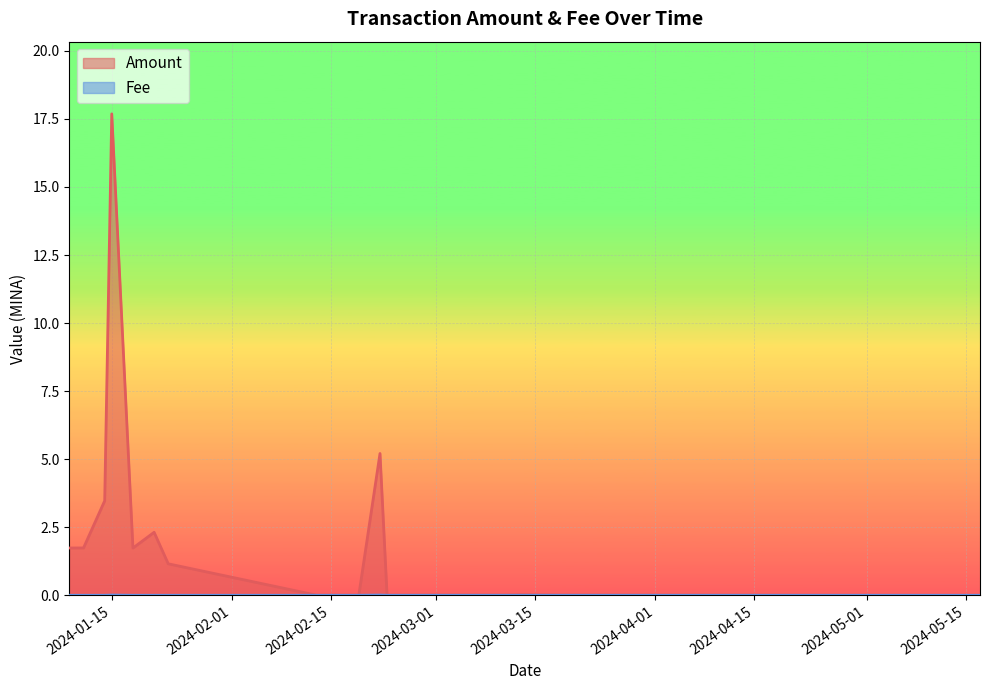

How many lines are shown in the chart?

2